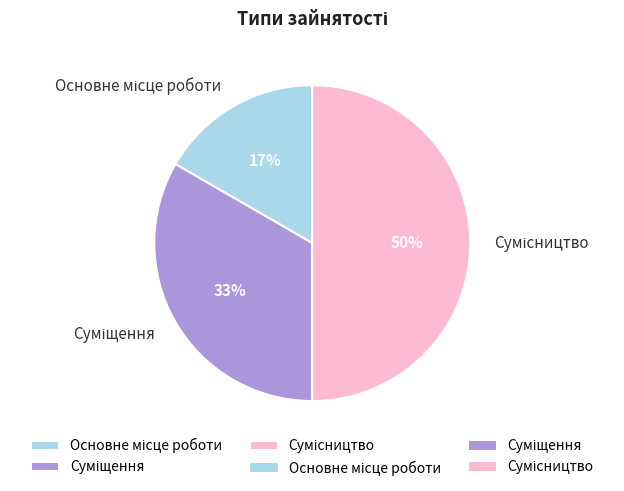

To the nearest percent, what is the difference between the largest and smallest slice percentages?

33%